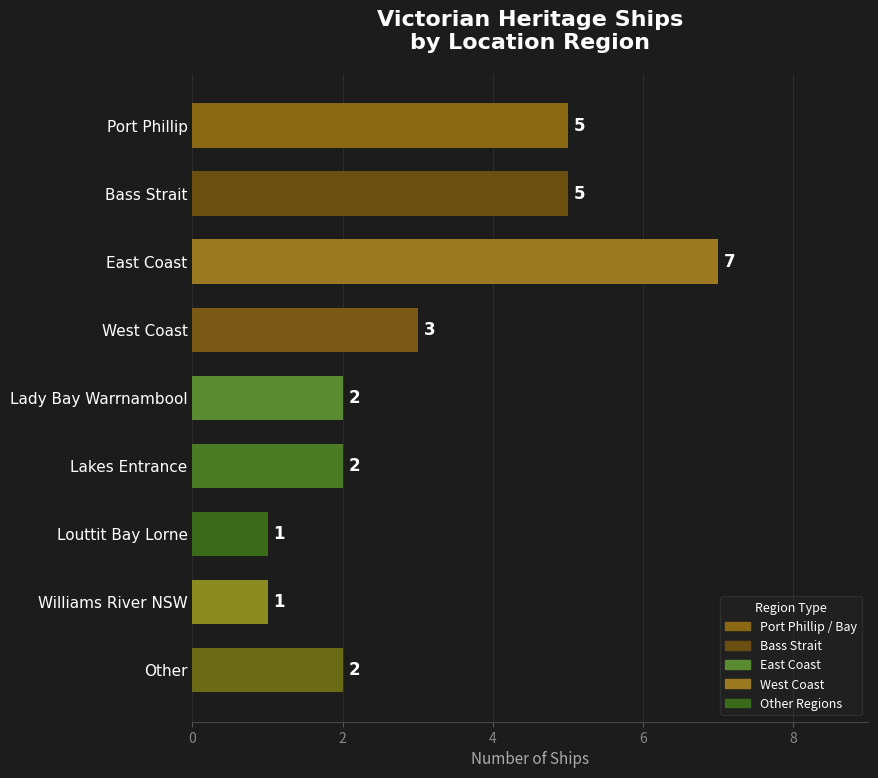

What is the label of the 2nd bar from the top?

Bass Strait